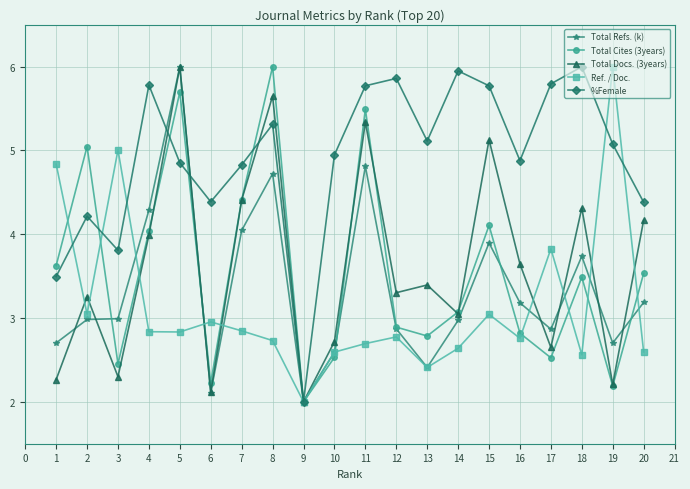

What is the difference between the highest and lowest values at 20?

1.8